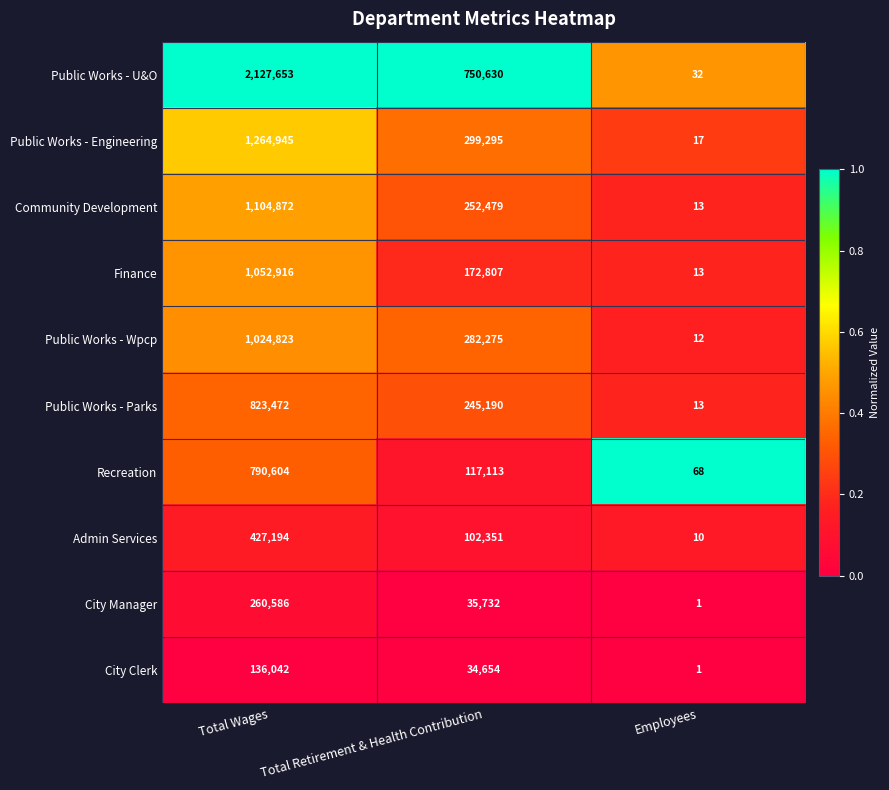

The Public Works - Parks series shows 1378574 at Total Wages. True or false?

False